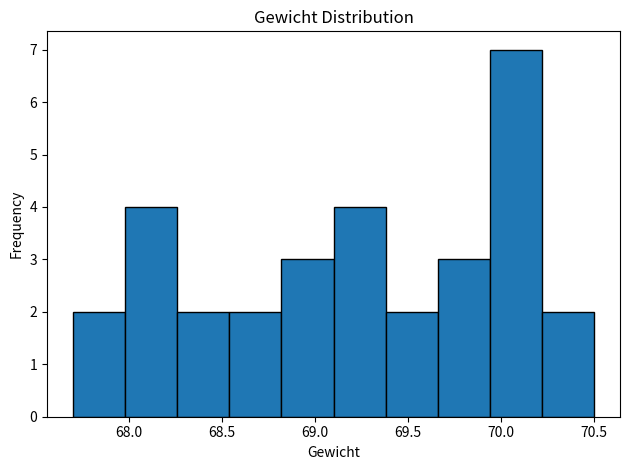

Which range on the x-axis has the tallest bar?

69.94 to 70.22